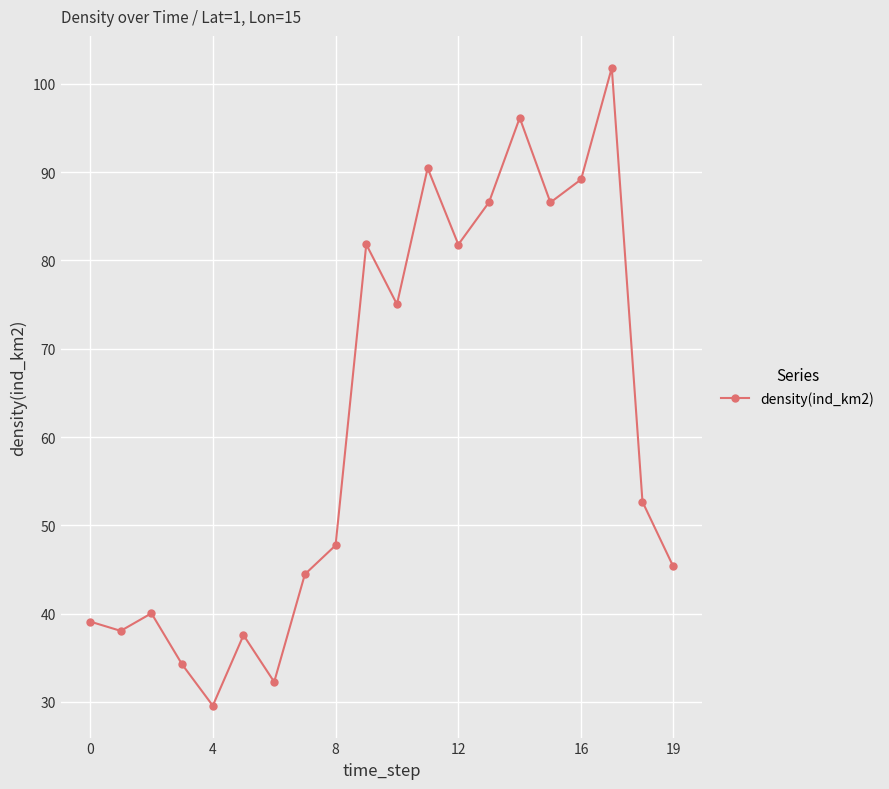

What is the average value?

61.5